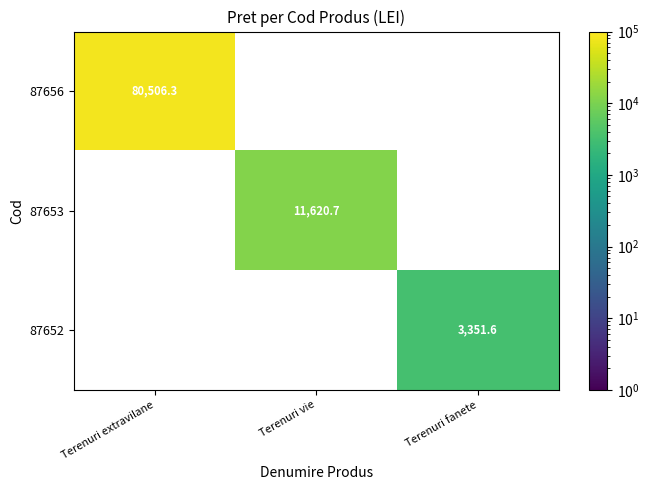

The value of 87652 at Terenuri fanete is 3351.6. True or false?

True